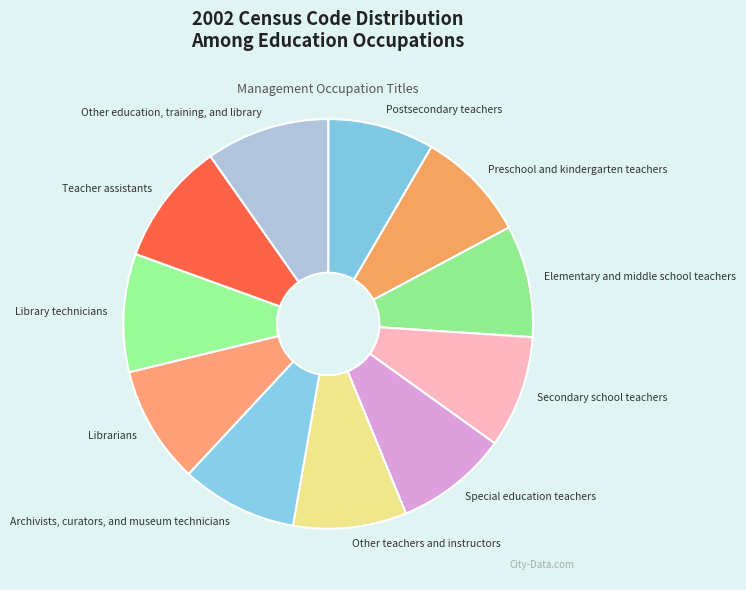

Combined, do Preschool and kindergarten teachers and Elementary and middle school teachers account for over 50%?

No